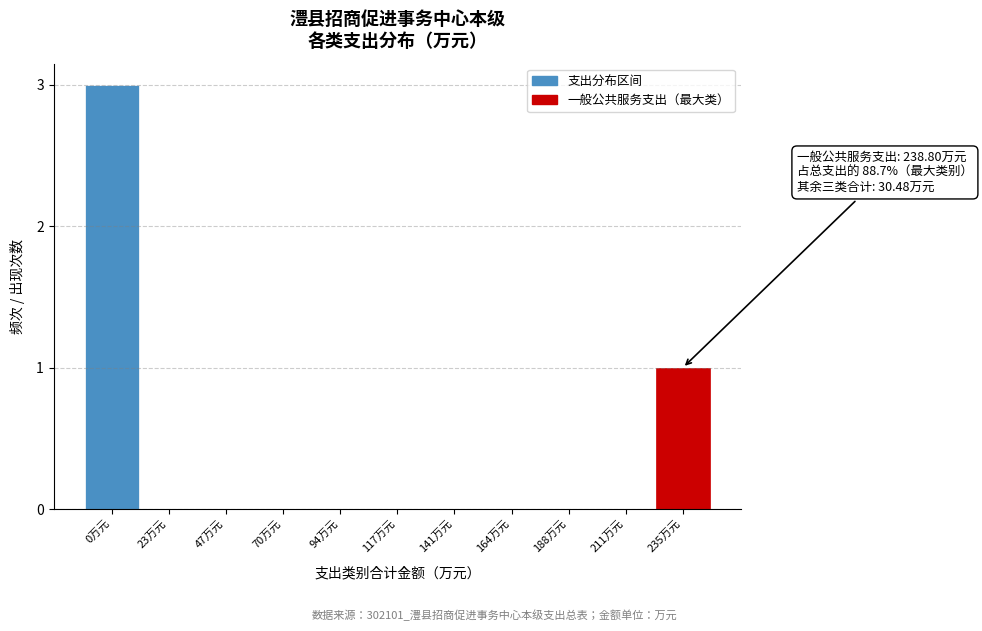

Reading left to right, list all the values displayed in this chart.

0万元=3	23万元=0	47万元=0	70万元=0	94万元=0	117万元=0	141万元=0	164万元=0	188万元=0	211万元=0	235万元=1